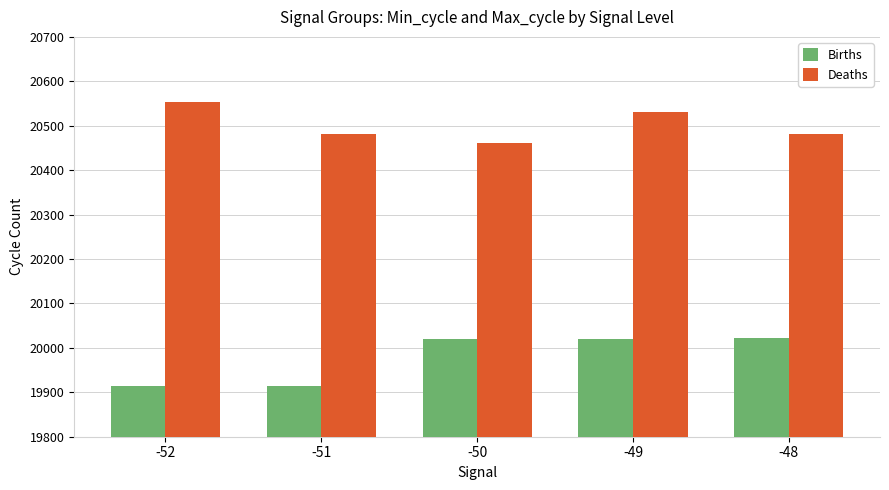

Is the value of Births at -51 greater than the value of Deaths at -52?

No